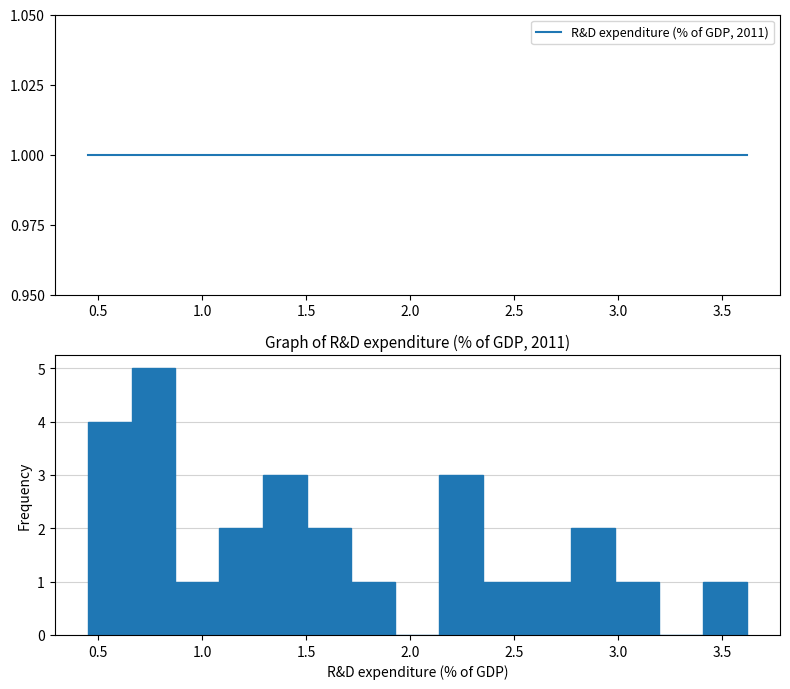

Which range on the x-axis has the tallest bar?

0.65 to 0.85